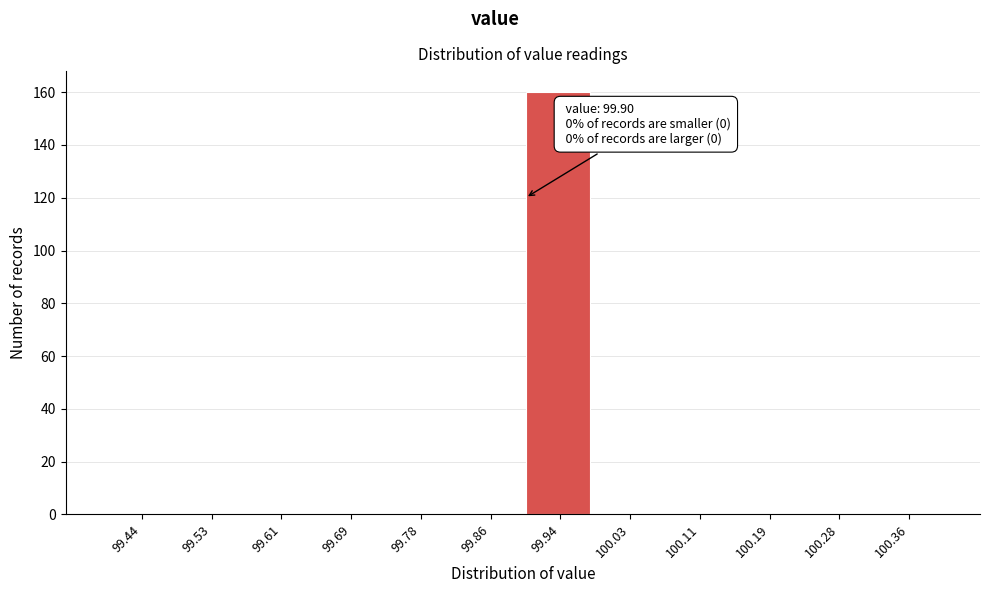

Which range on the x-axis has the tallest bar?

99.90 to 99.98